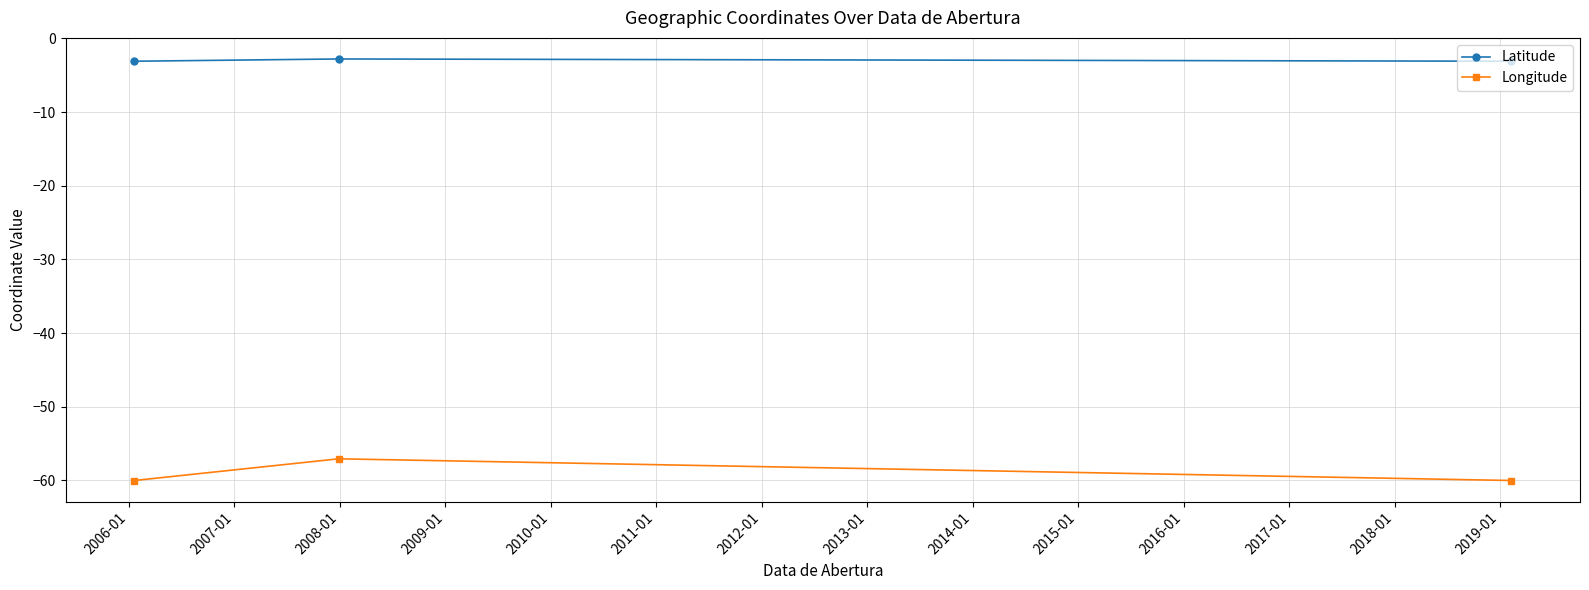

What is the highest value of the Latitude series?

-2.8